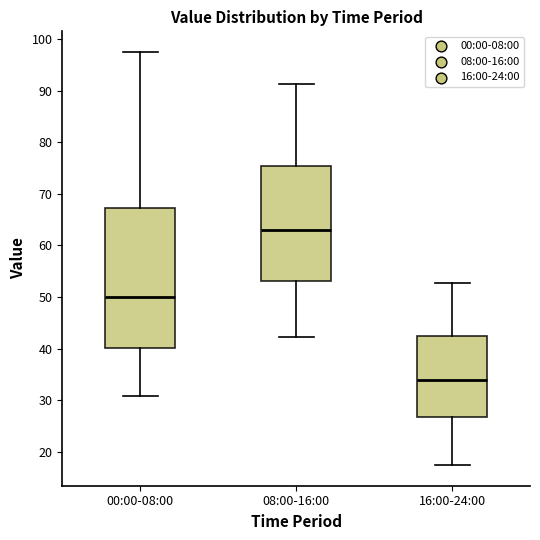

Which box's median line is the lowest?

16:00-24:00